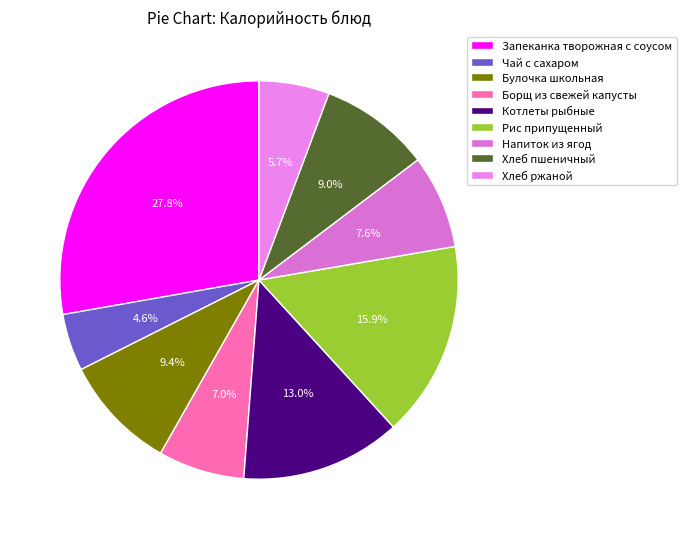

How many segments does this pie chart have?

9